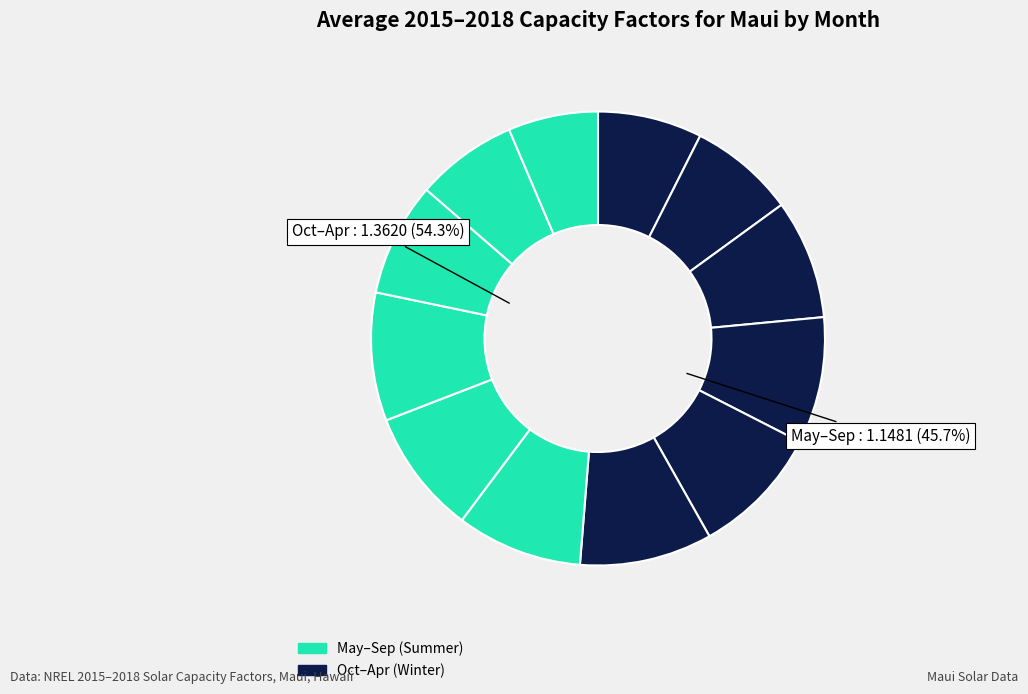

What is the total percentage of November and September?

16.4%